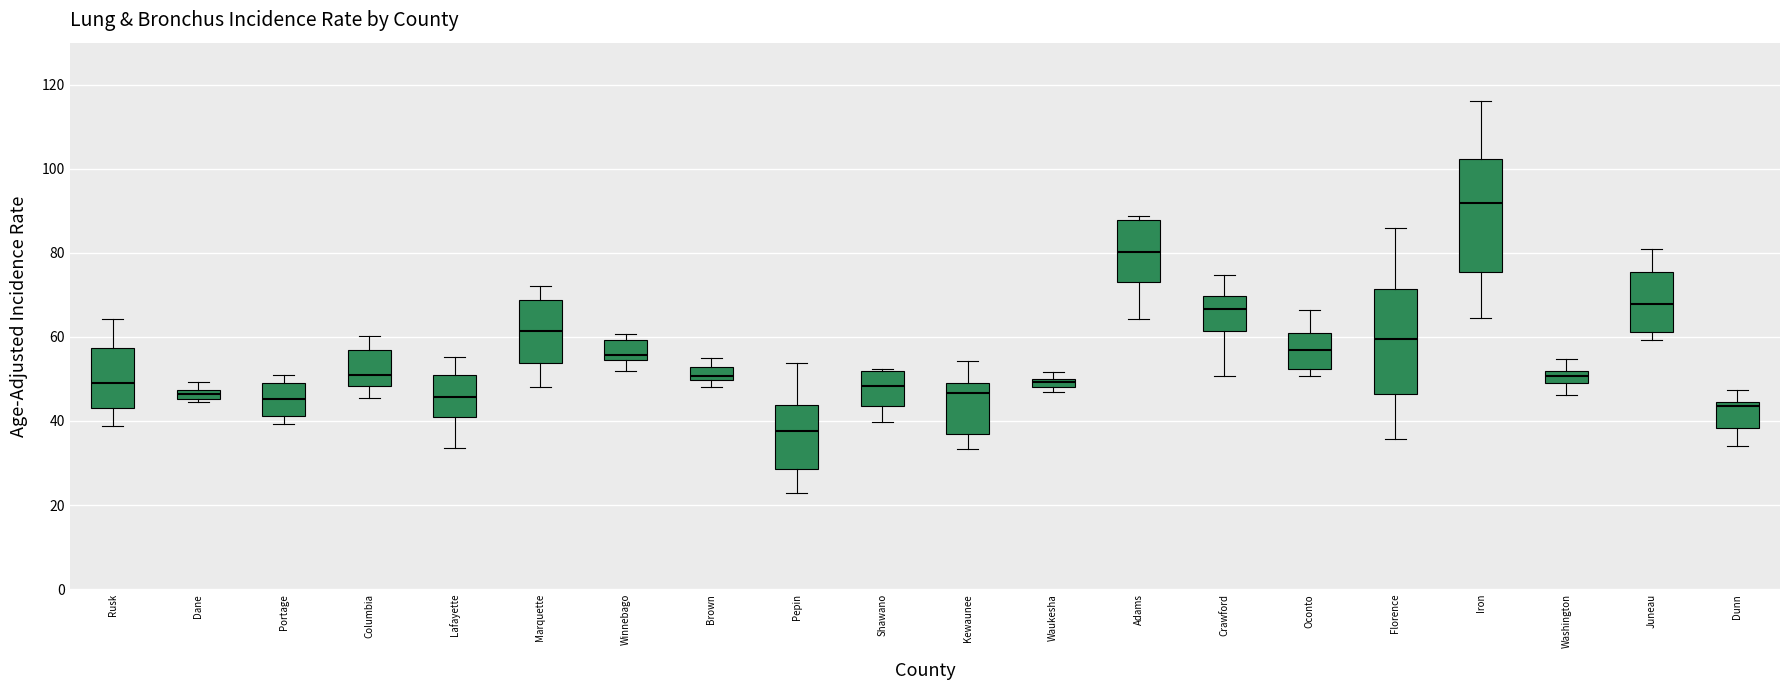

Which box's median line is the highest?

Iron